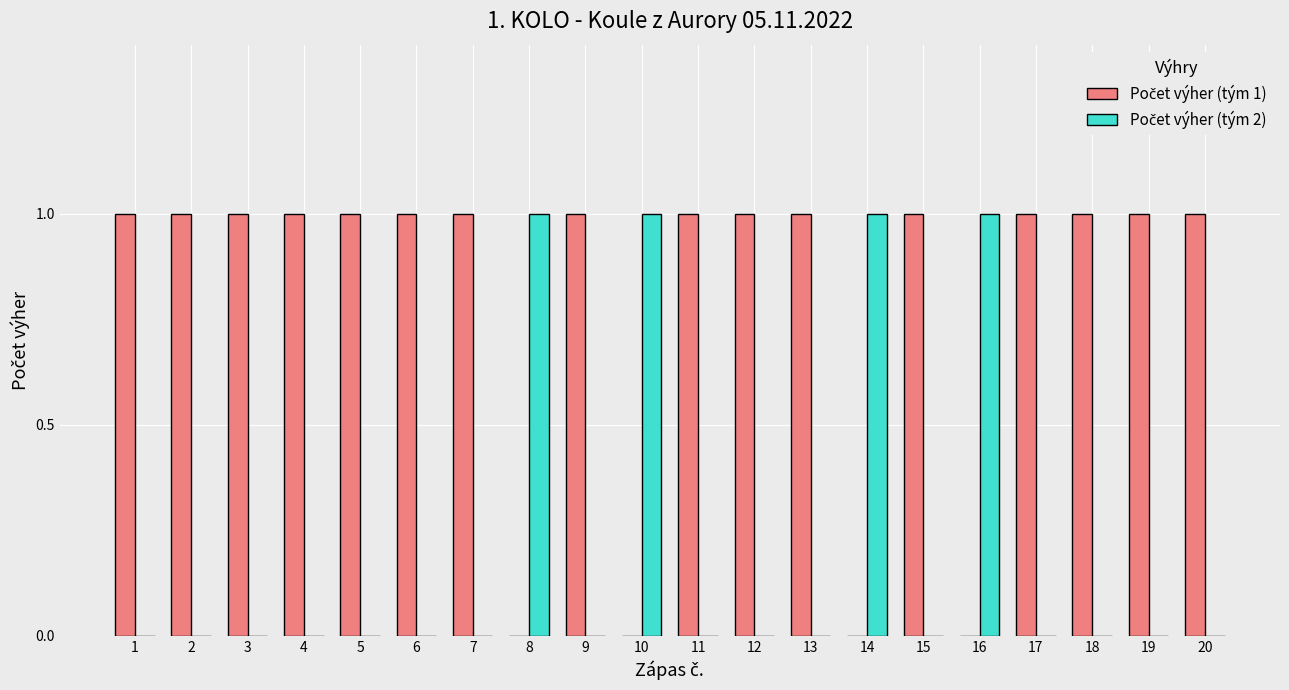

How many Počet výher (tým 2) values are between 0 and 1?

20